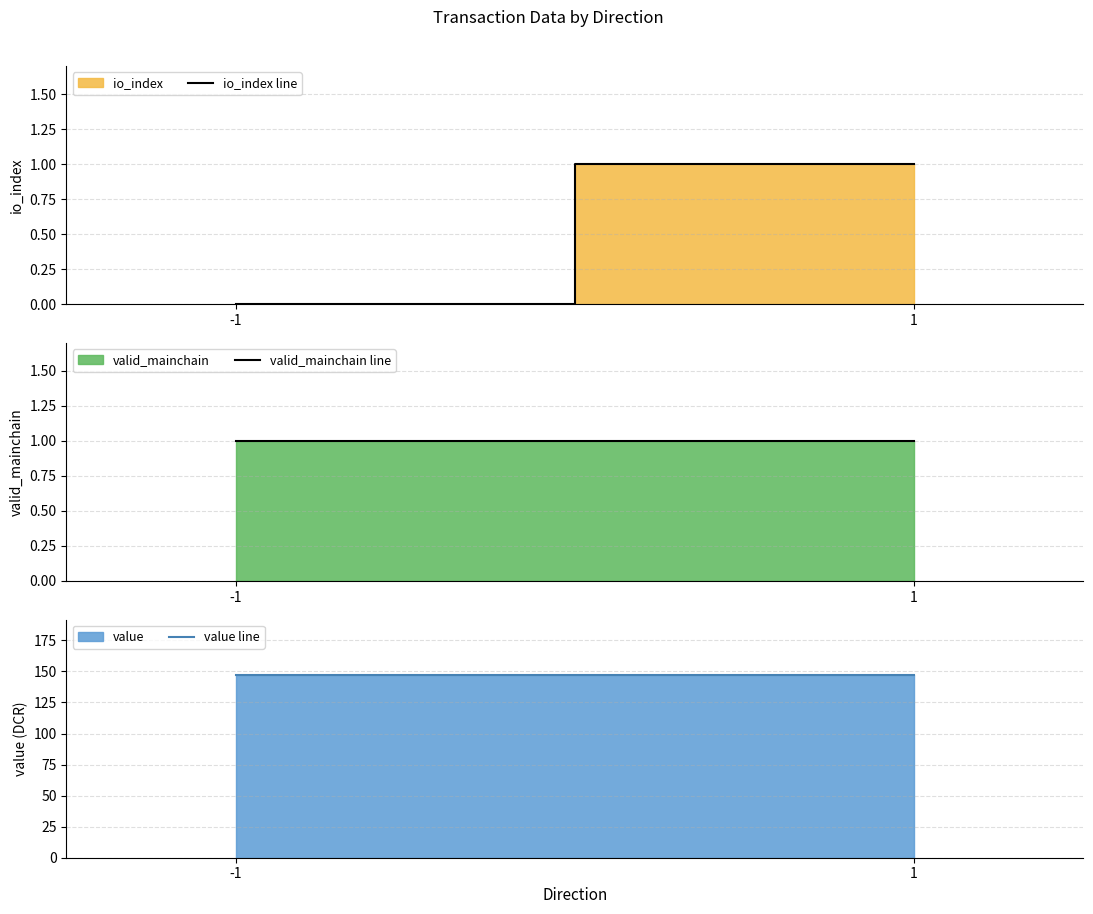

What is the difference between the highest and lowest values at 1?

146.5